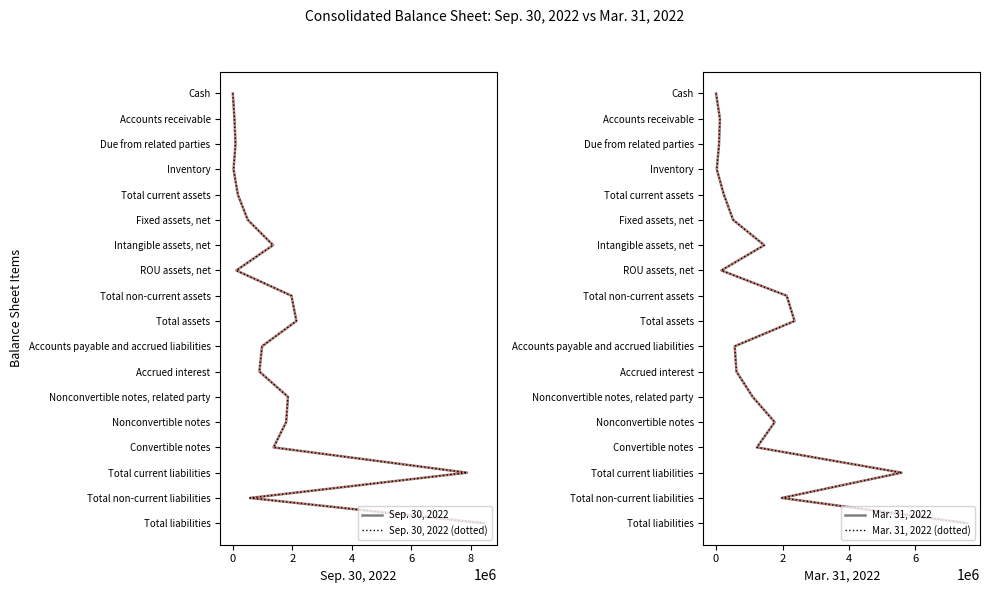

How many values in Mar. 31, 2022 are above zero?

17